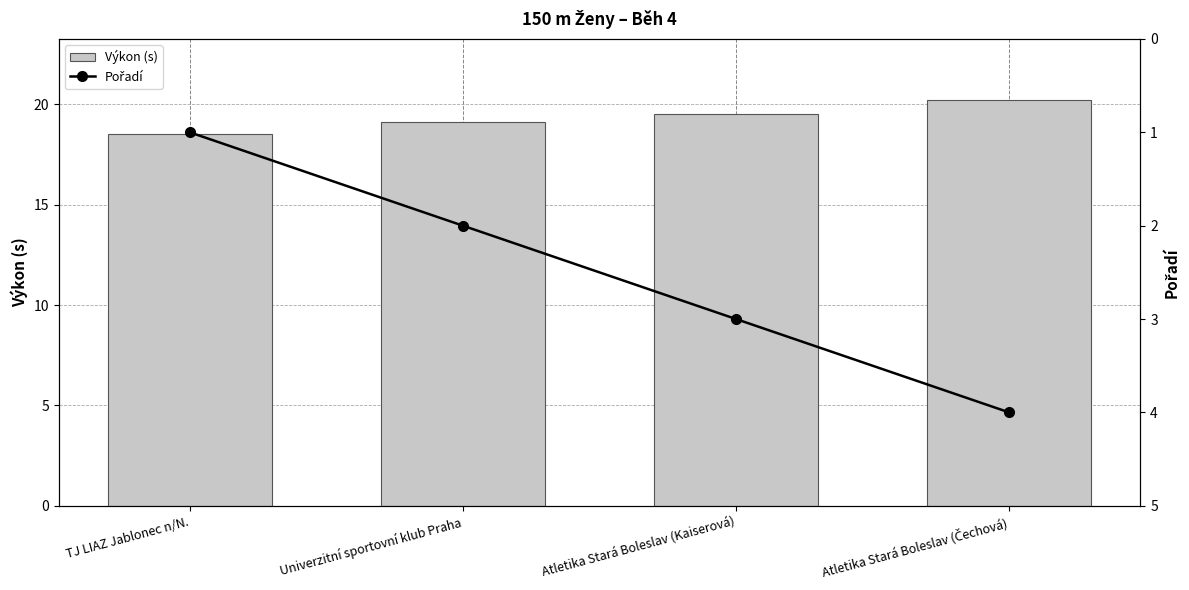

At which category is the sum across all series the highest?

Atletika Stará Boleslav (Čechová)